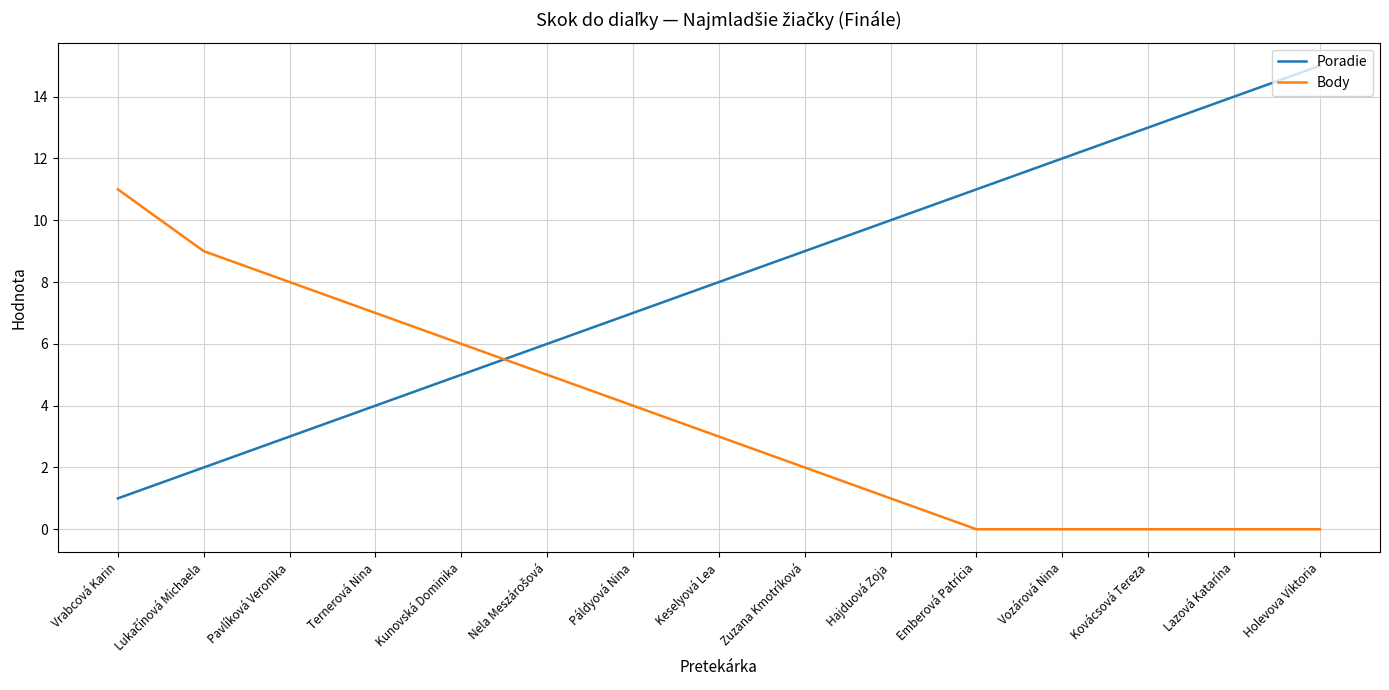

Reading left to right, what are all the values shown in this chart?

Poradie: 1	2	3	4	5	6	7	8	9	10	11	12	13	14	15
Body: 11	9	8	7	6	5	4	3	2	1	0	0	0	0	0